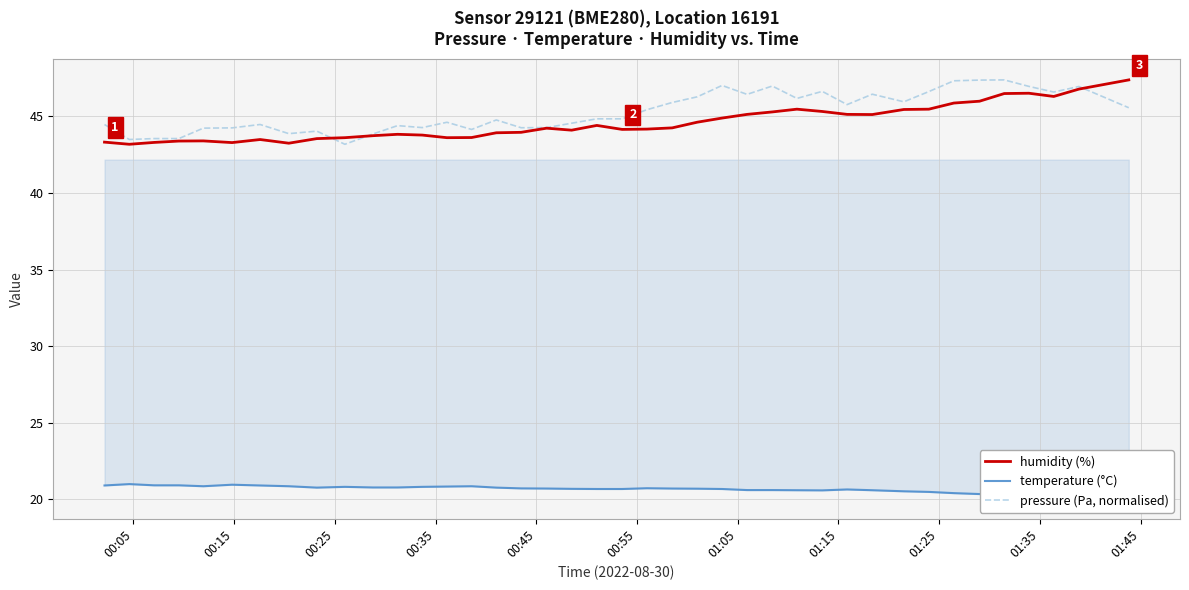

How many series are shown in this chart?

3